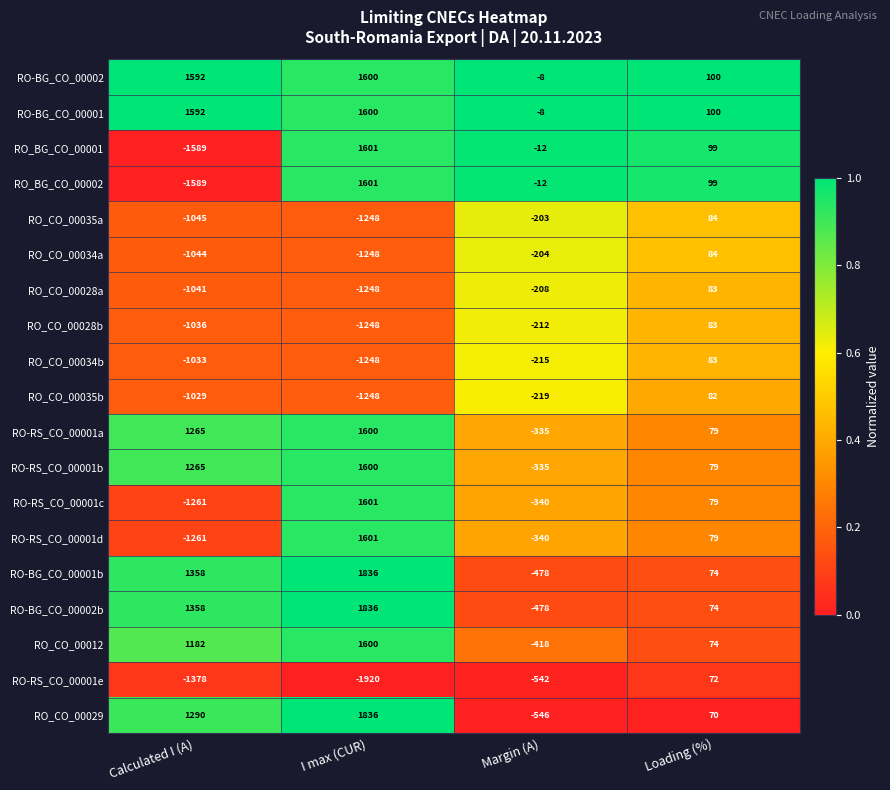

Which category has the lowest value in the RO-RS_CO_00001d series?

Calculated I (A)